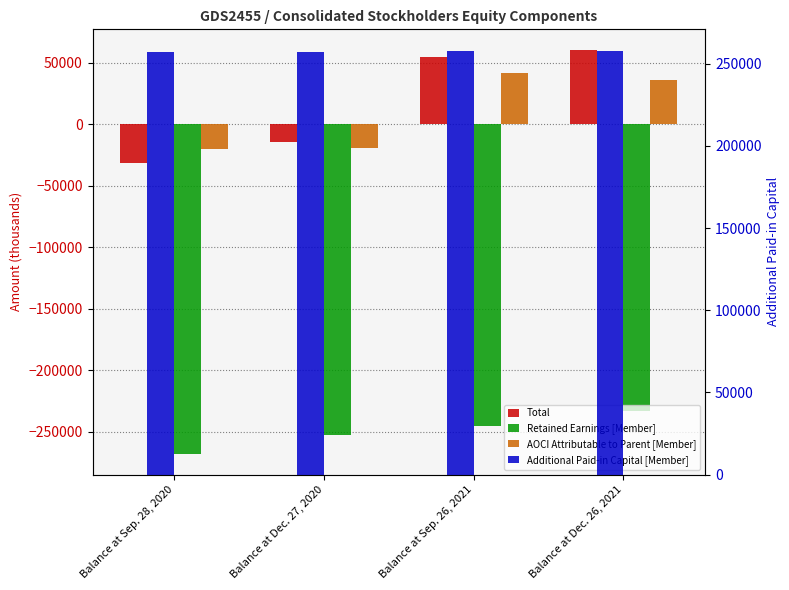

What is the label of the 2nd bar from the left?

Balance at Dec. 27, 2020